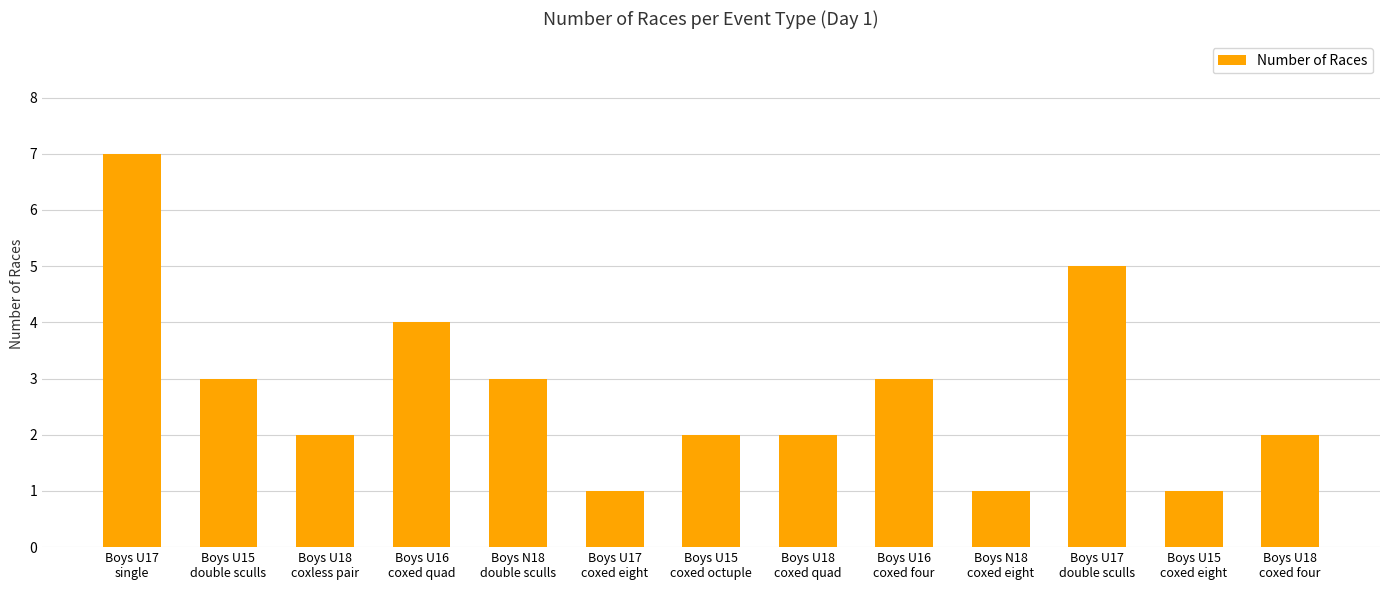

How many data points does each series have?

13